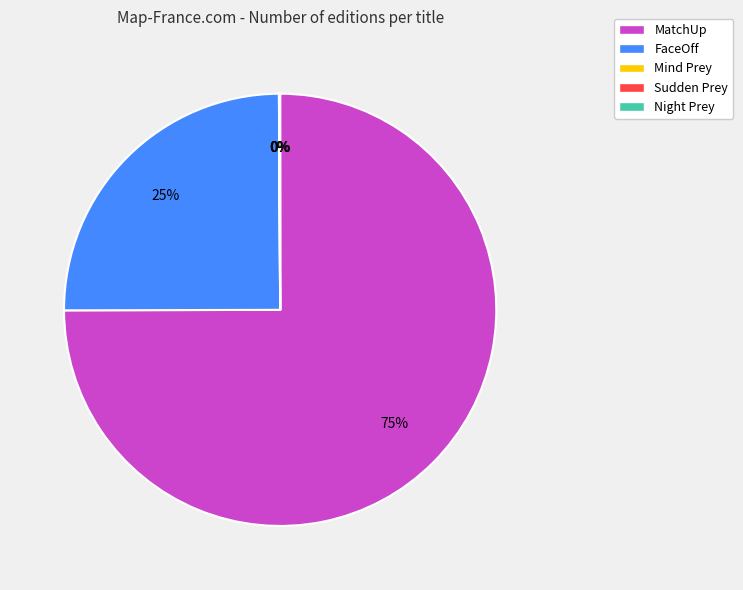

To the nearest percent, what is the difference between the largest and smallest slice percentages?

75%